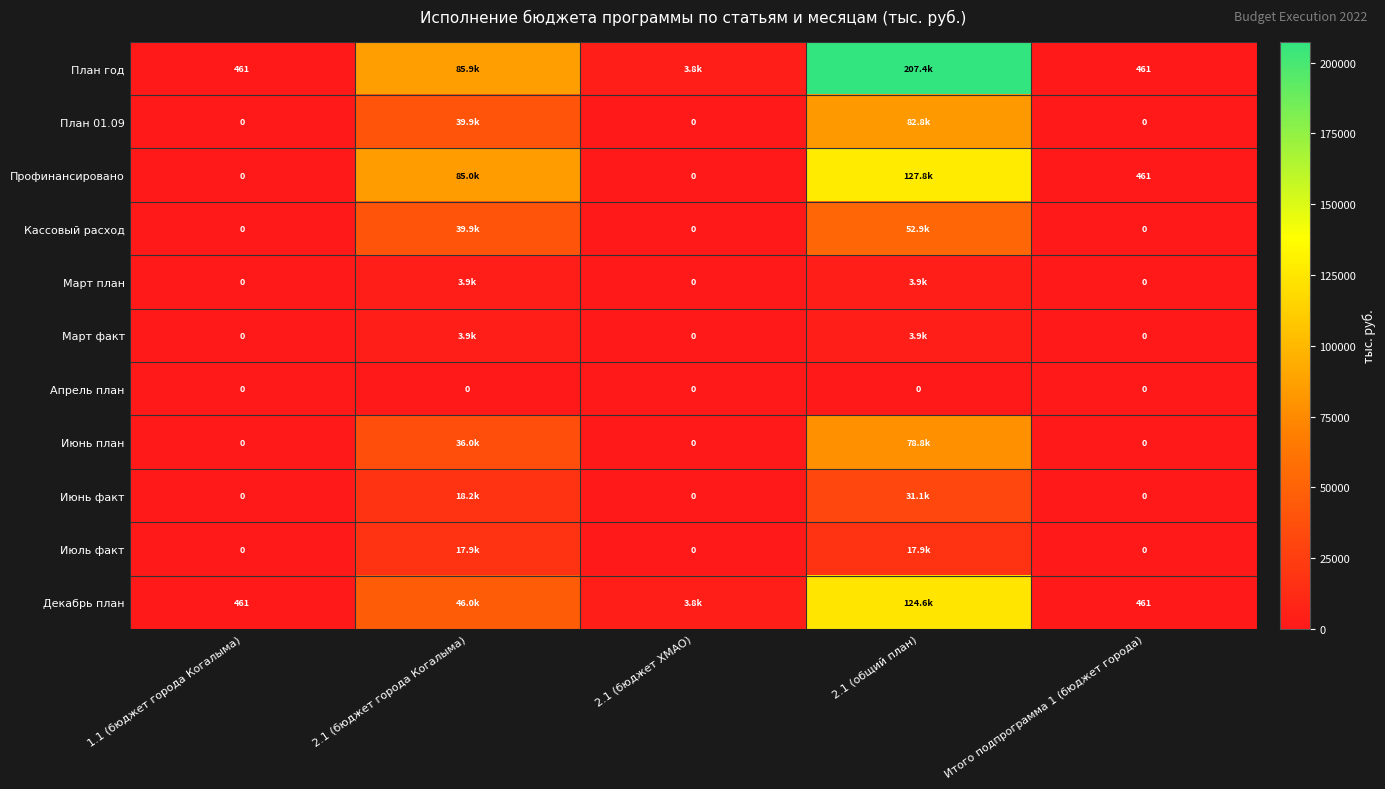

True or false: Июль факт has a value of 0.0 at 1.1 (бюджет города Когалыма).

True